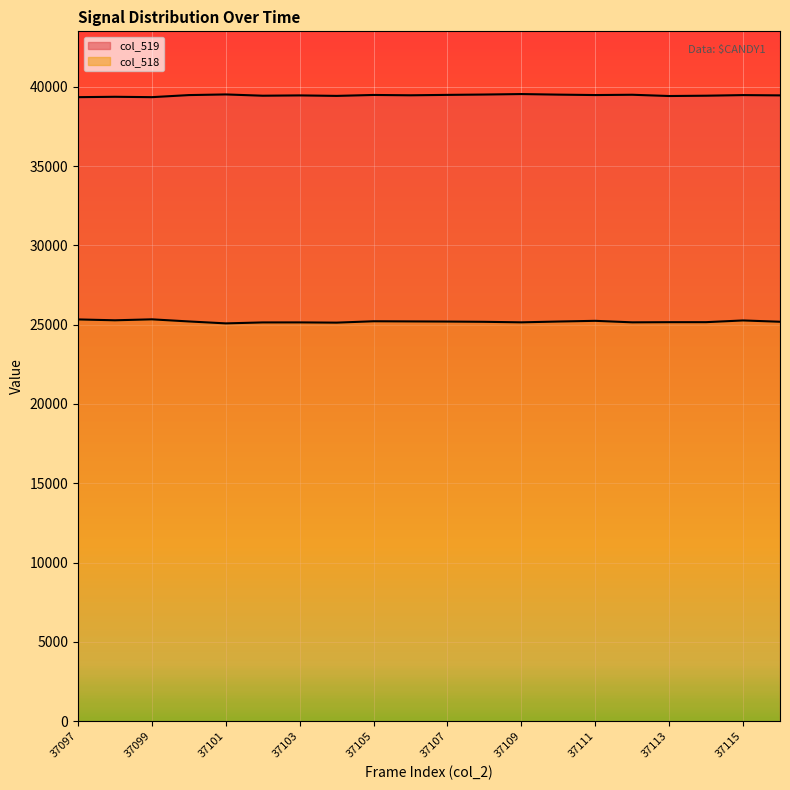

True or false: col_519 and col_518 intersect in this chart.

False